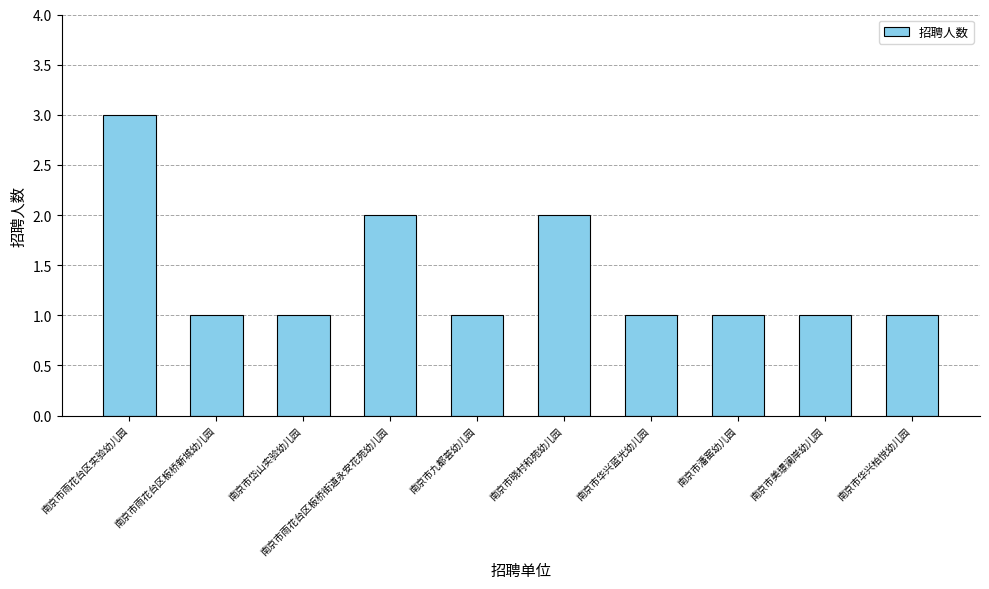

True or false: the data shows 5 at 南京市雨花台区实验幼儿园.

False